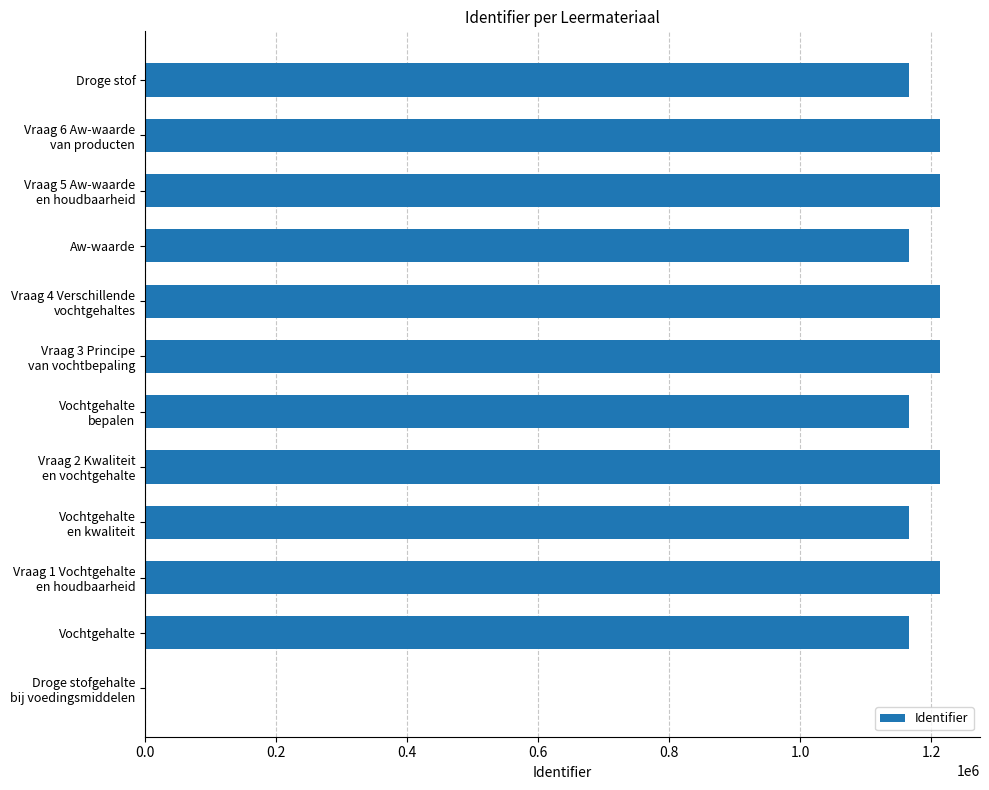

The chart shows a value of 2079633 at Aw-waarde. True or false?

False